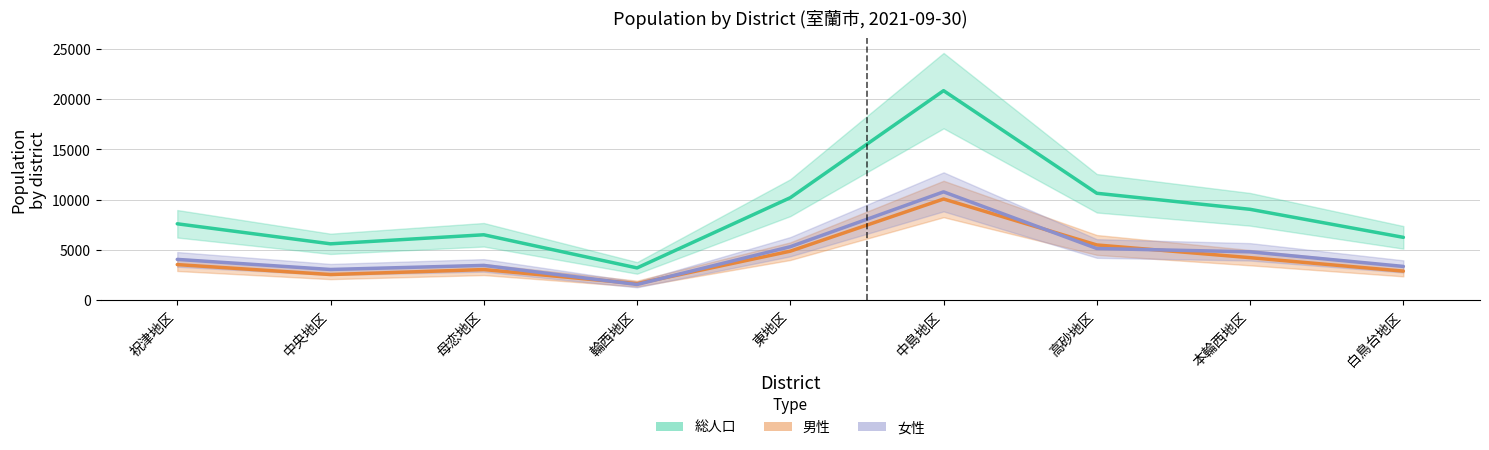

Which series has the widest spread of values?

総人口